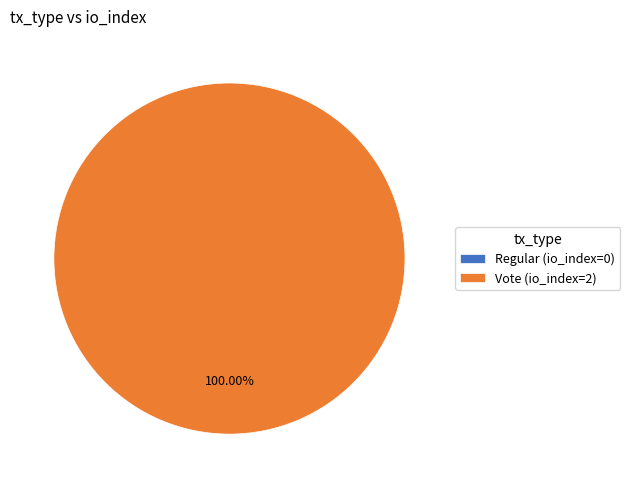

Rank the categories by value from highest to lowest.

Vote, Regular